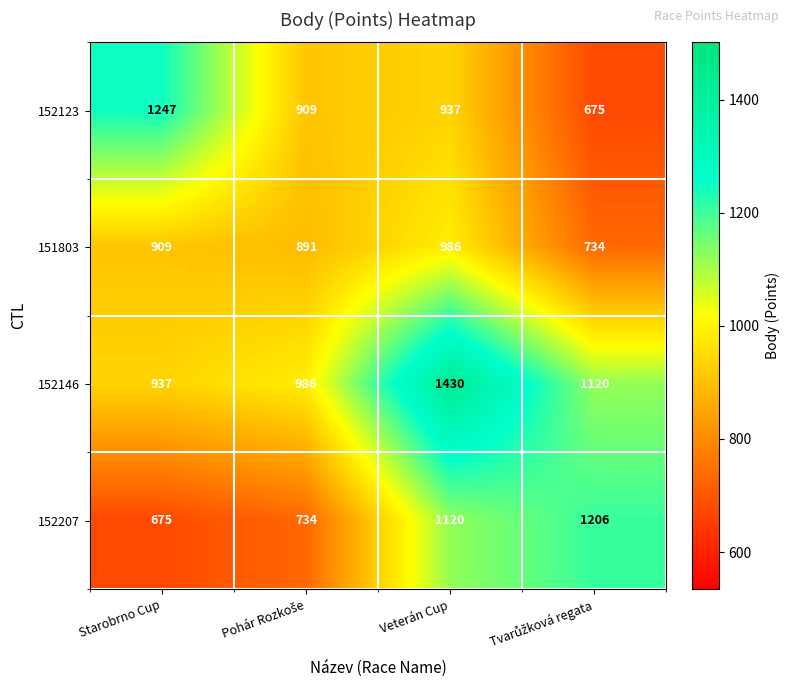

Which series has the largest range (max minus min)?

152123